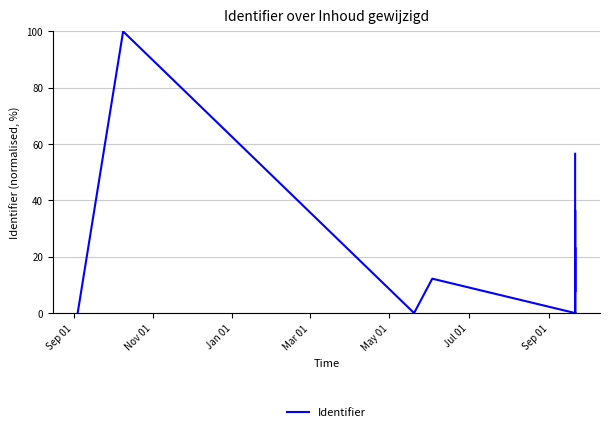

How many categories are shown in the chart?

19